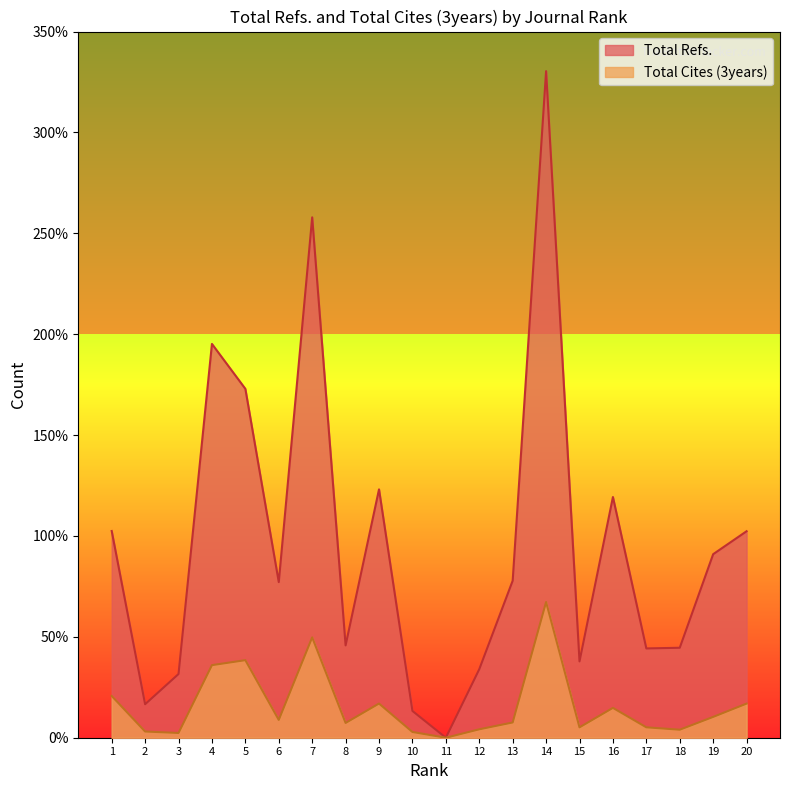

What is the highest value of the Total Refs. series?

33038